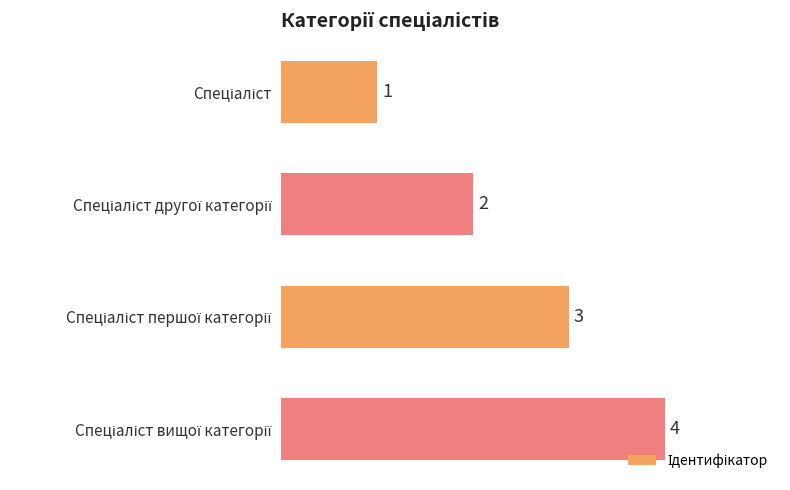

What is the value of the 2nd bar from the top?

2